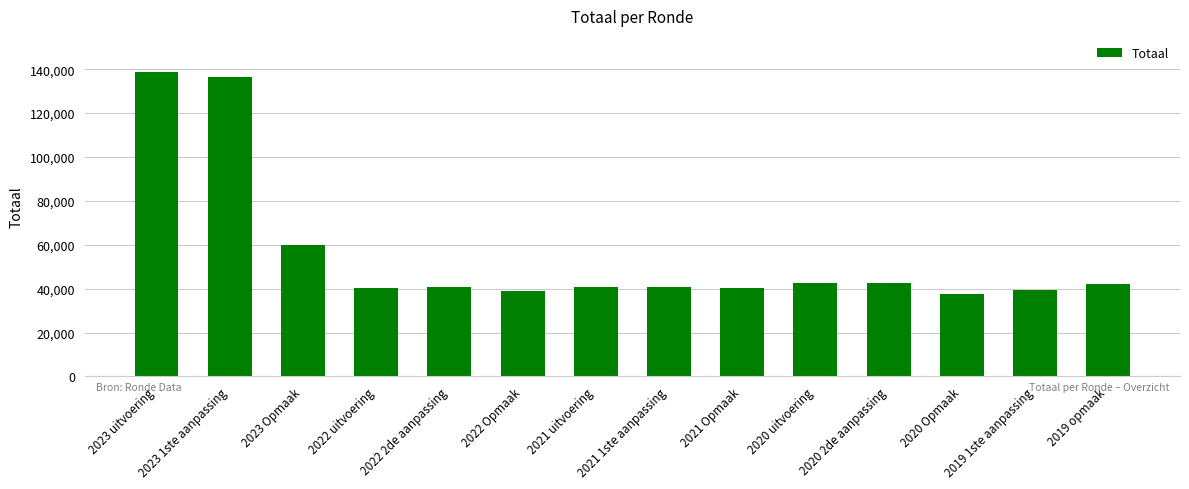

How many distinct data groups are displayed?

1